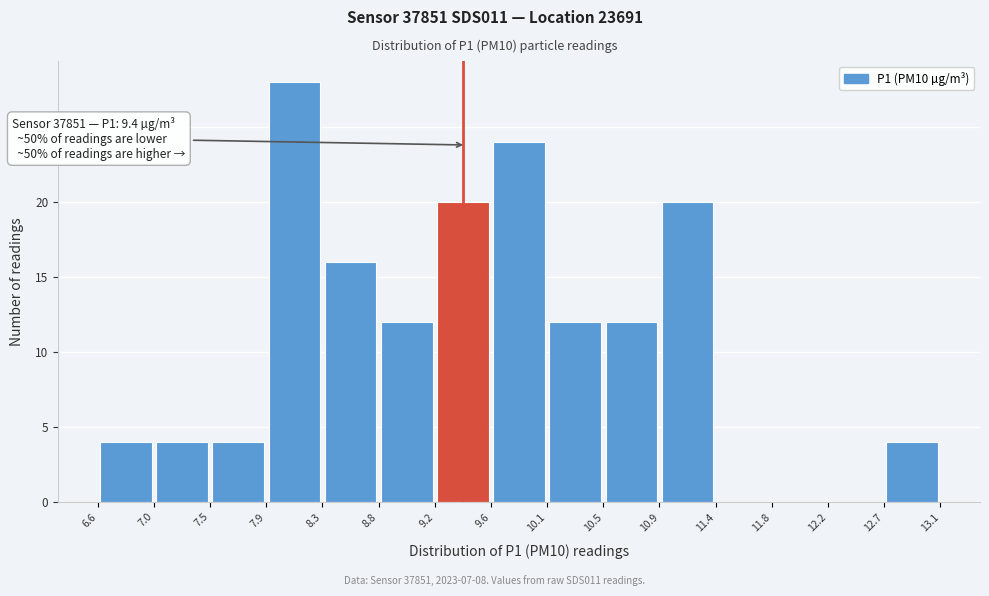

Which range on the x-axis has the tallest bar?

7.9 to 8.3